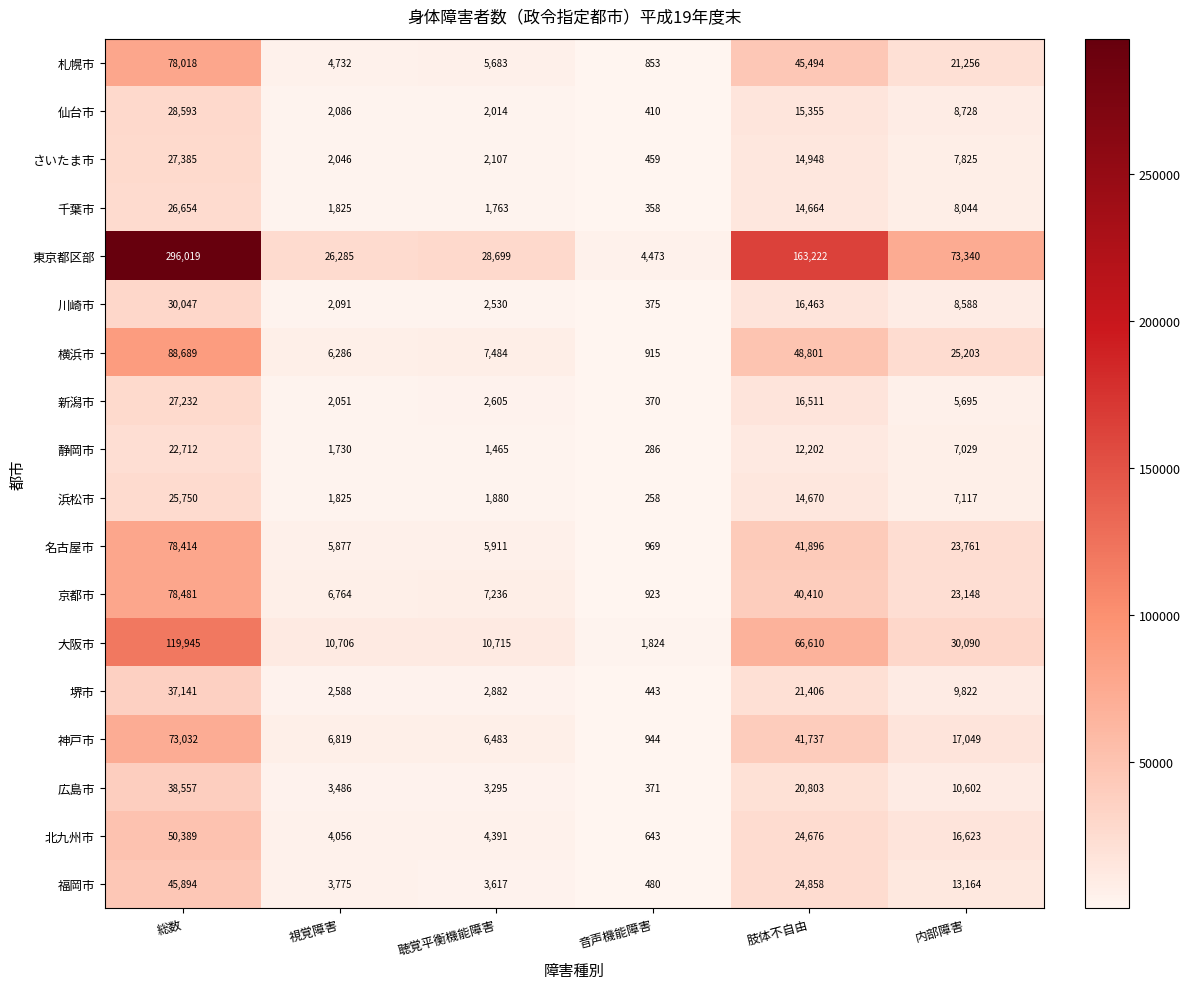

At how many categories does at least one series exceed 159084?

2